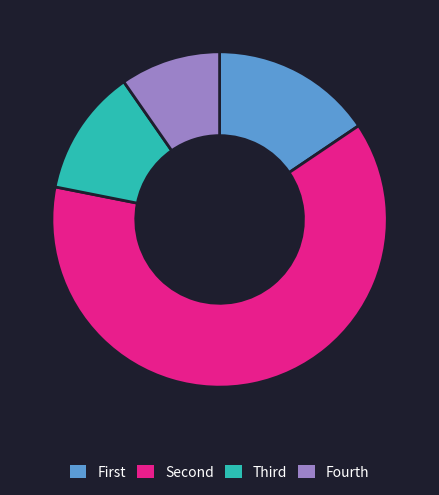

True or false: Fourth accounts for 24% of the total.

False